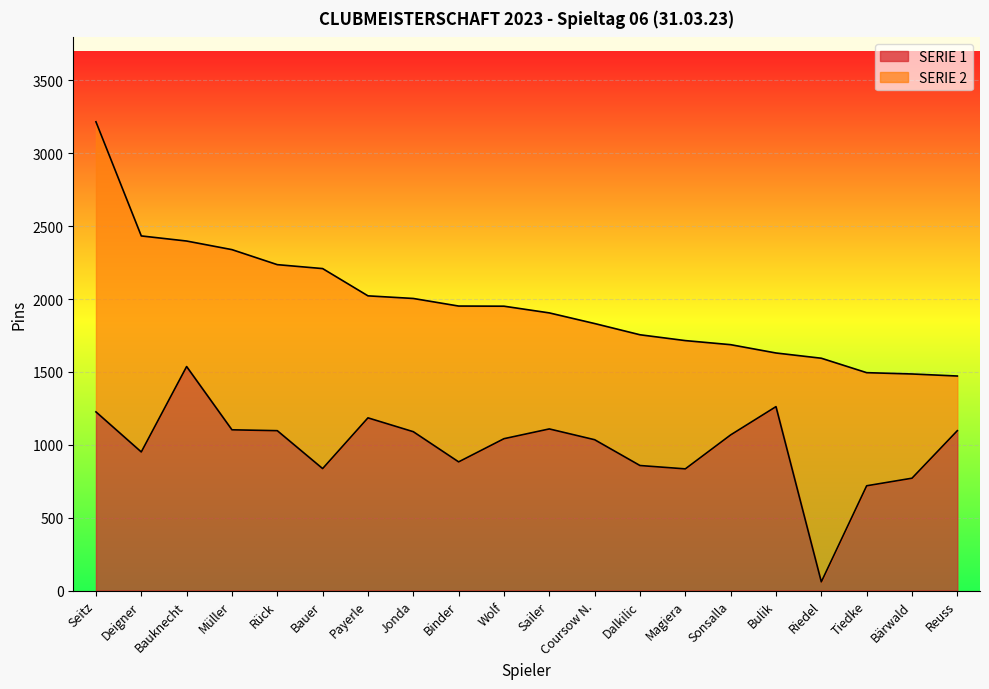

How many interior local valleys (lower than both neighbors) does the data have?

5